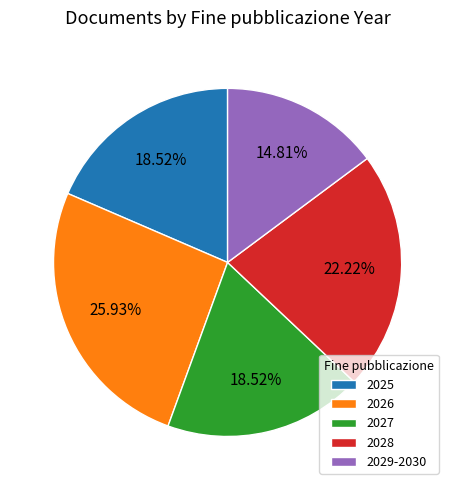

Which has a higher value, 2028 or 2027?

2028